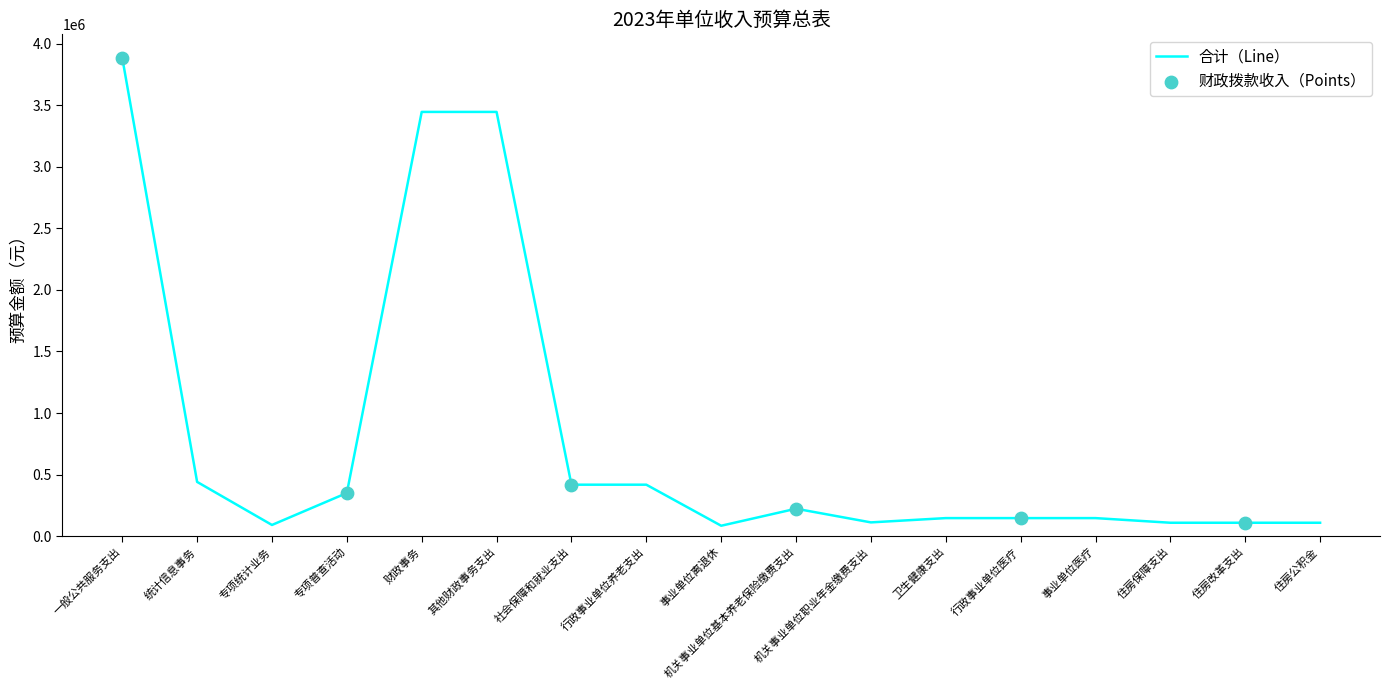

Approximately how many times larger is the value at 事业单位医疗 compared to 事业单位离退休?

1.7